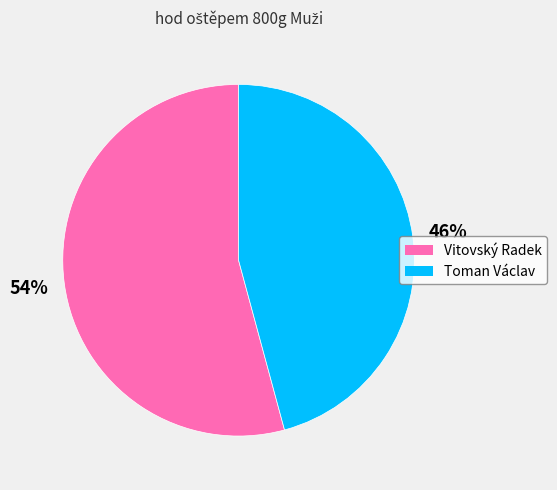

Which category has the biggest portion of the pie?

Vitovský Radek